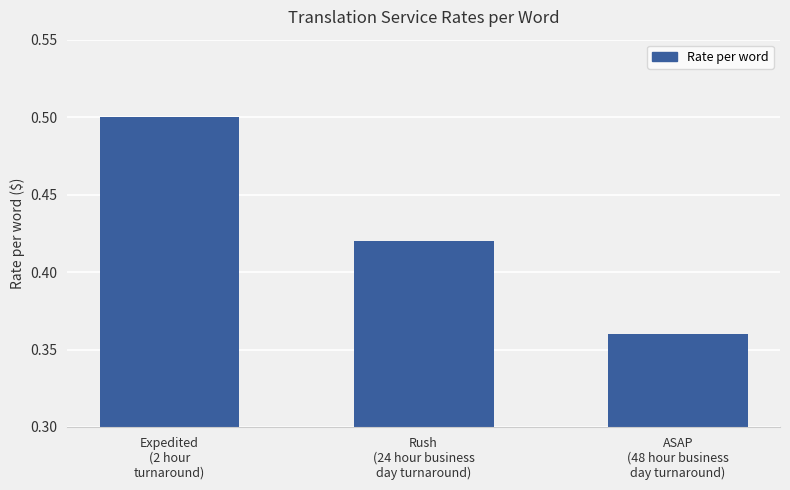

List the labels in order of value, largest first.

Expedited
(2 hour
turnaround), Rush
(24 hour business
day turnaround), ASAP
(48 hour business
day turnaround)